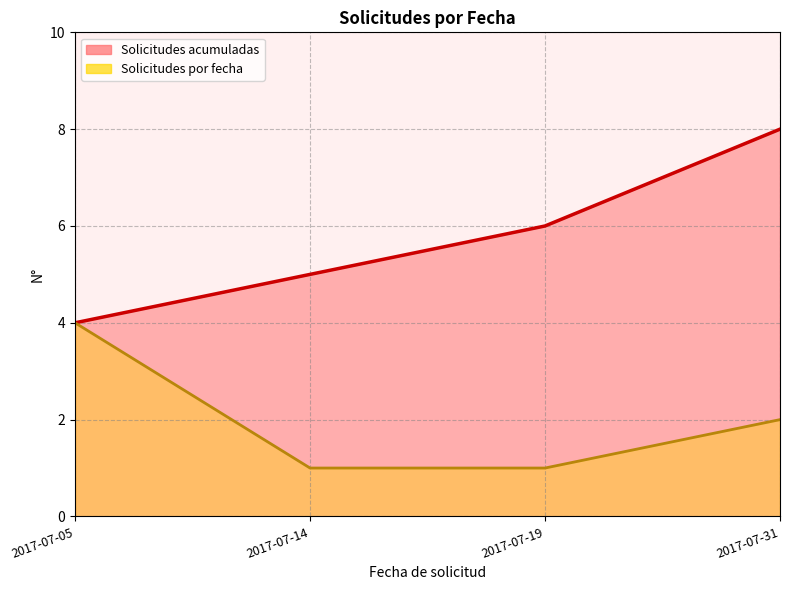

What is the sum of the values at 2017-07-19 and 2017-07-14?

11